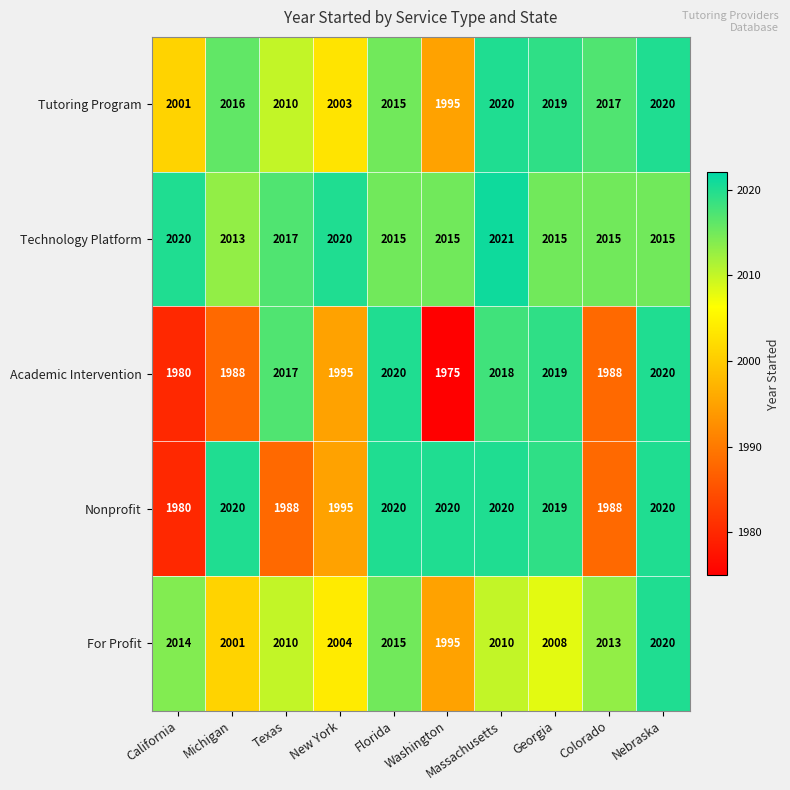

At which category does the chart reach its minimum across all series?

Washington